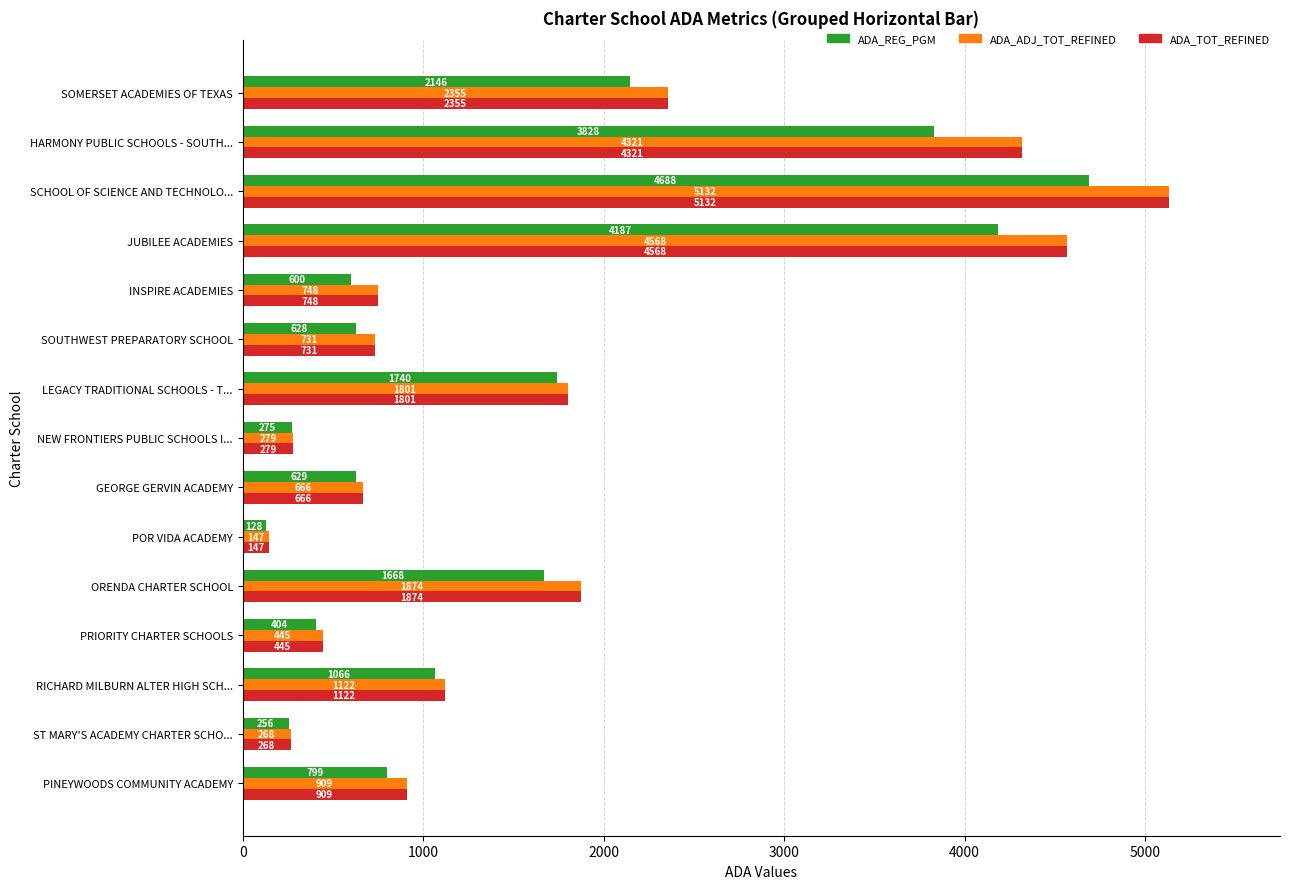

What is the sum of all ADA_ADJ_TOT_REFINED values?

25366.2